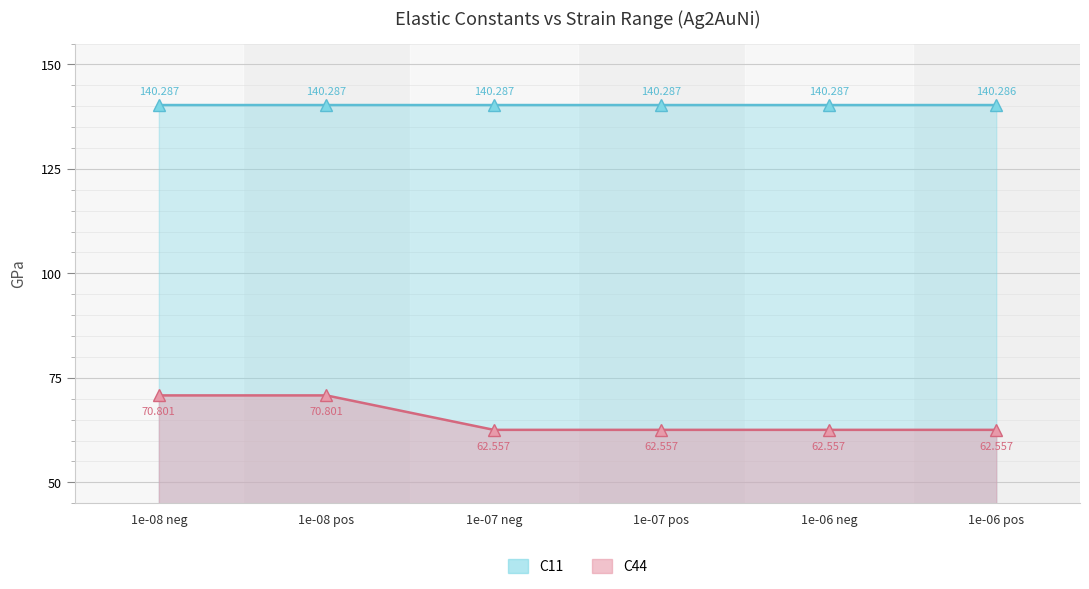

Which has a higher value, 1e-06 pos or 1e-06 neg?

1e-06 neg